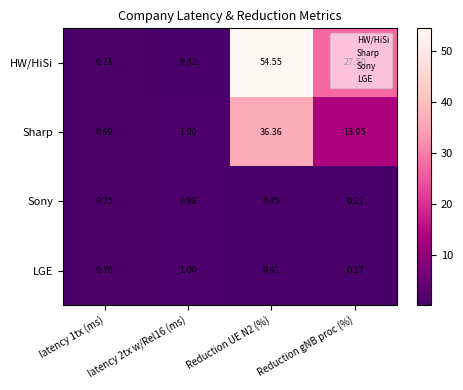

What is the total value across all series at latency 2tx w/Rel16 (ms)?

3.3